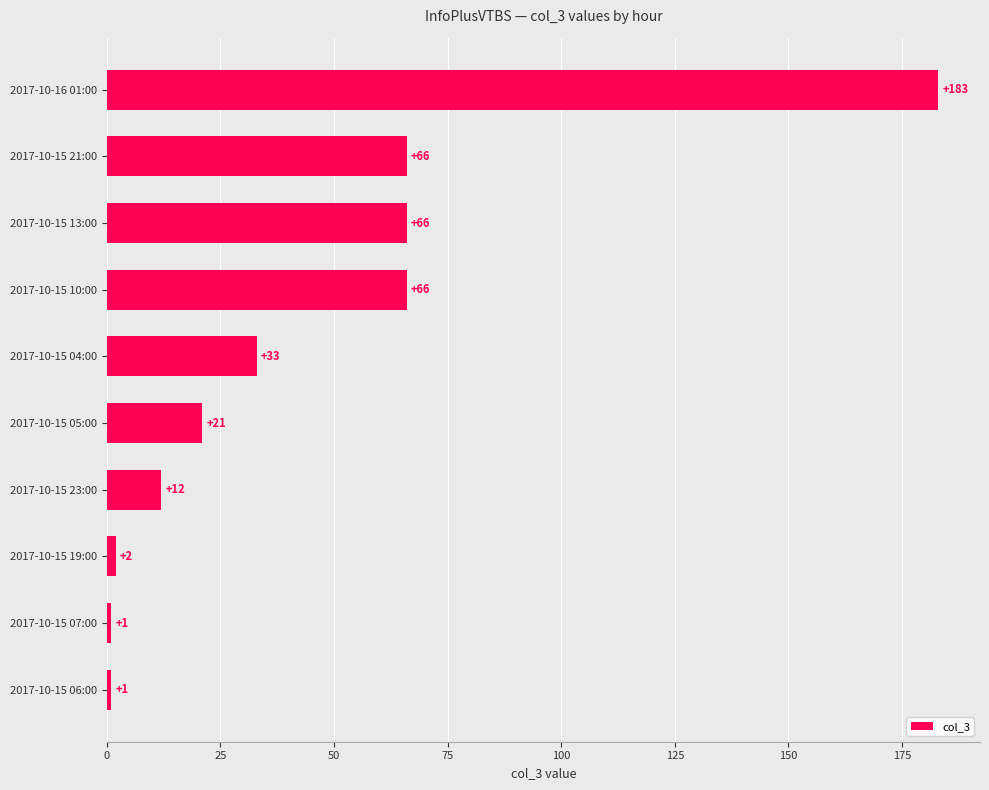

True or false: the data shows 1 at 2017-10-15 06:00.

True